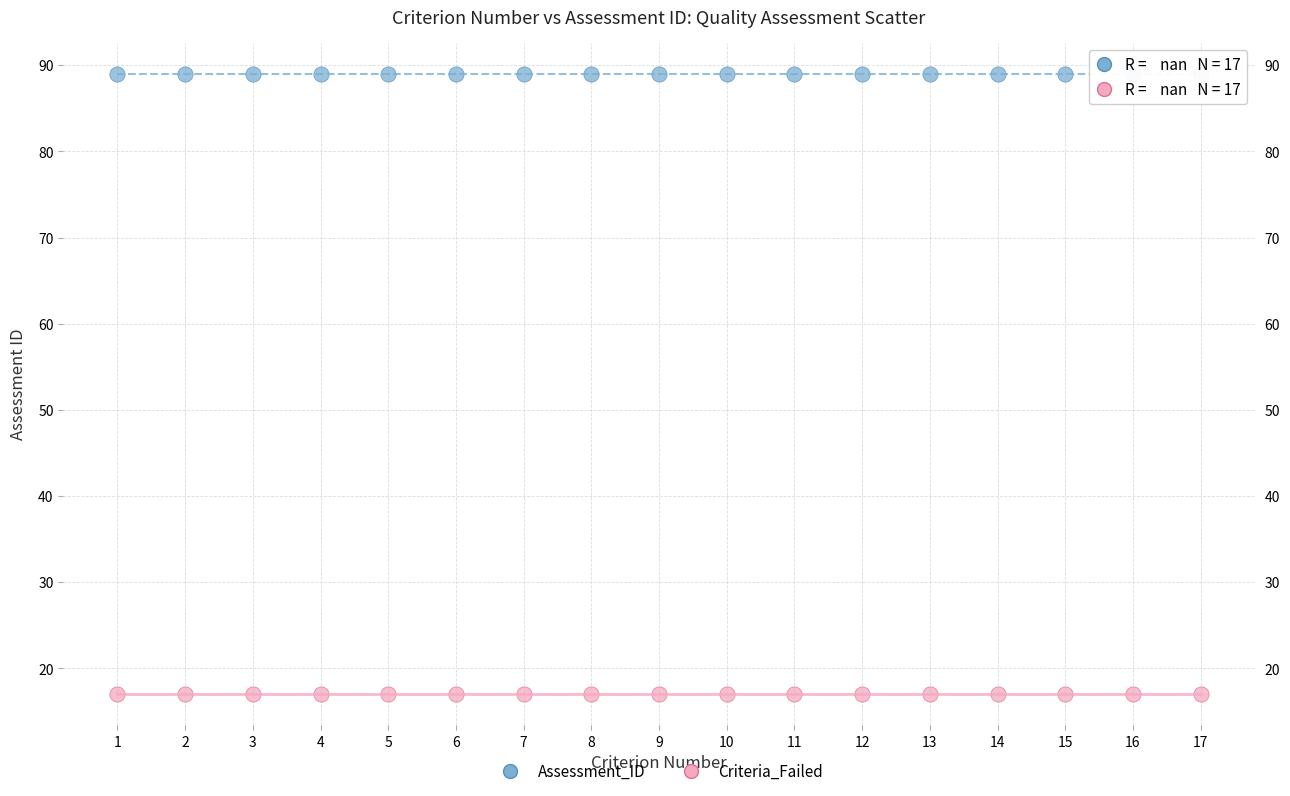

Which series reaches the maximum Y coordinate?

Assessment_ID